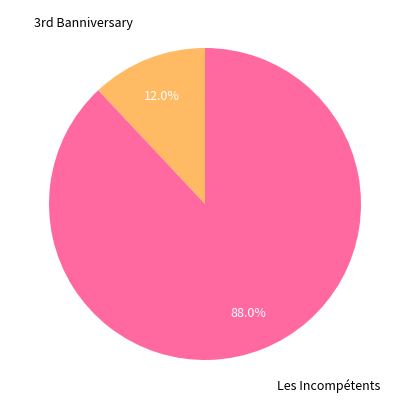

Does any single category account for the majority?

Yes